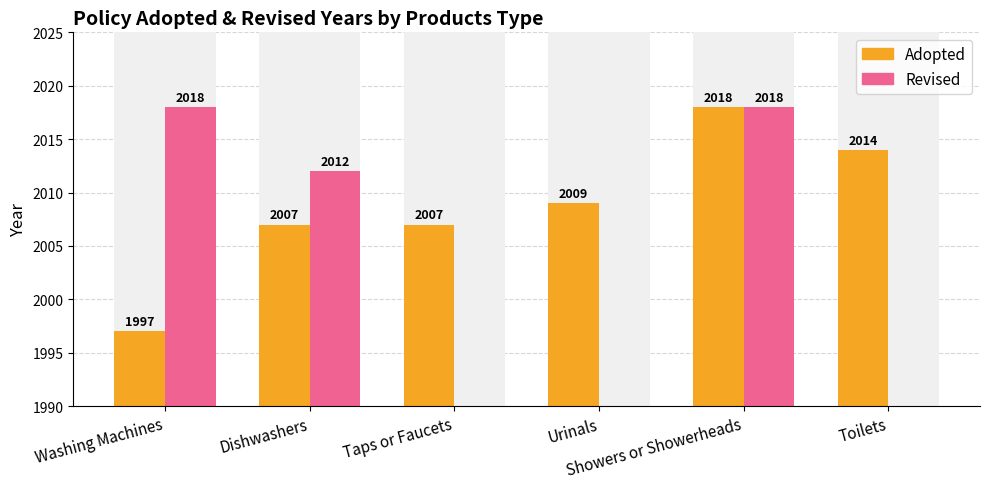

What is the label of the 2nd bar from the right?

Showers or Showerheads